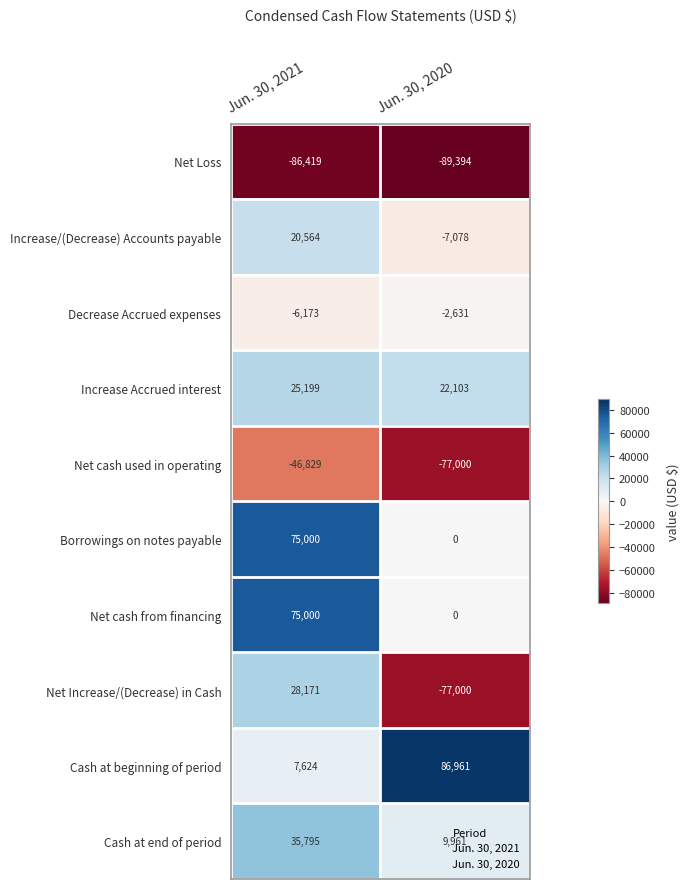

What is the spread (max minus min) of values at Jun. 30, 2021?

161419